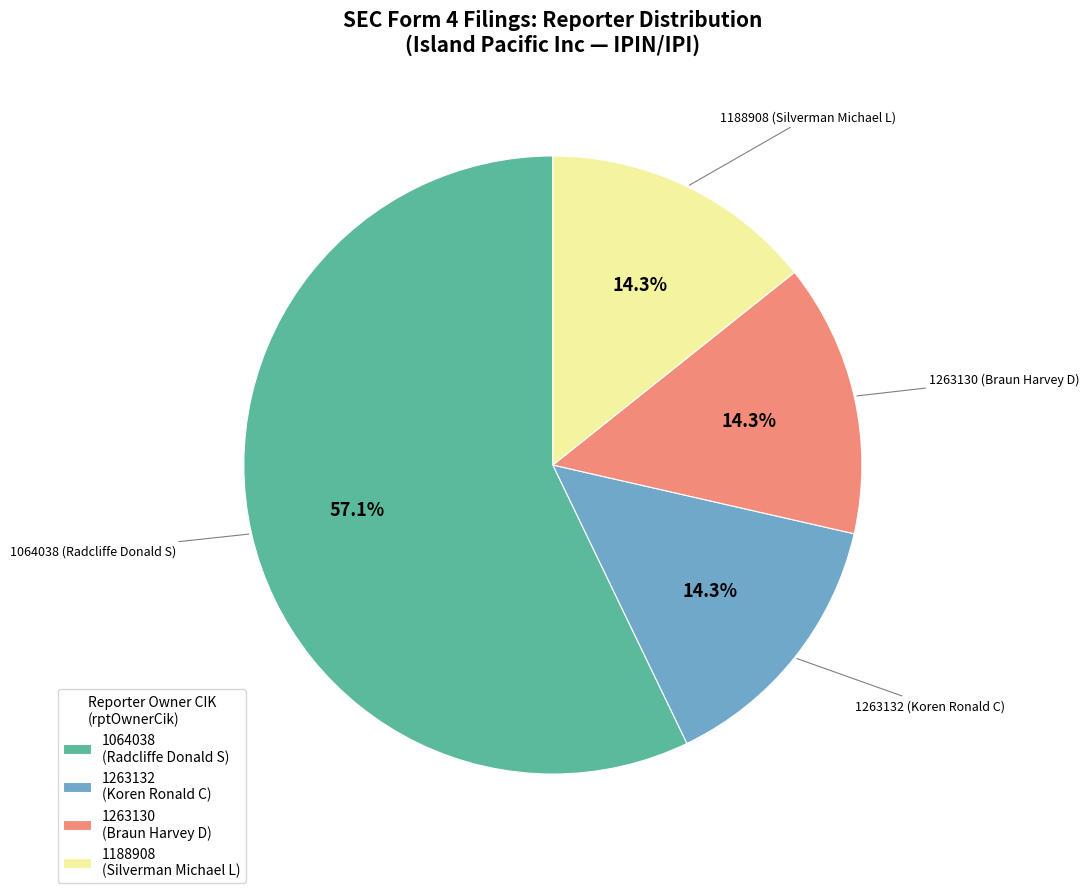

True or false: 1188908 (Silverman Michael L) accounts for 14% of the total.

True